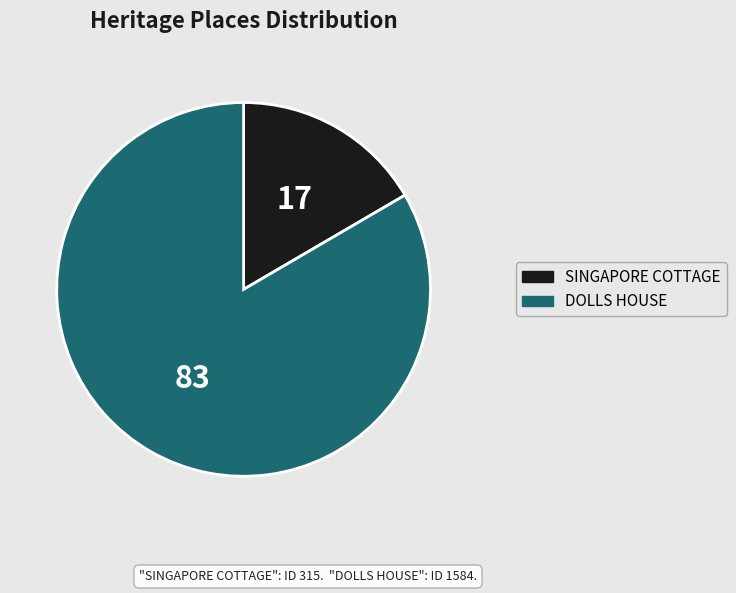

Do DOLLS HOUSE and SINGAPORE COTTAGE together represent more than half of the pie?

Yes